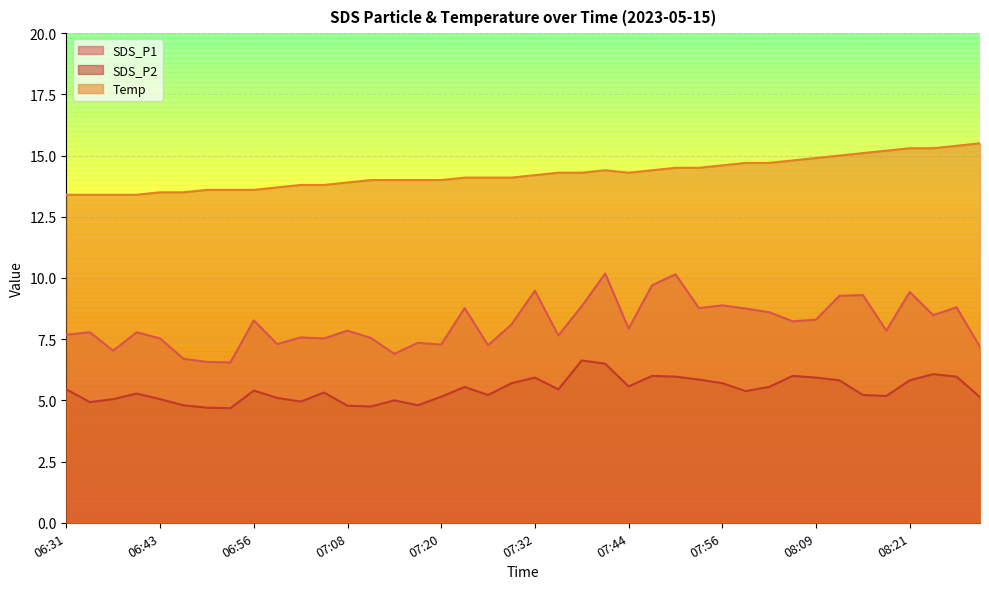

What is the maximum value for SDS_P1?

10.2